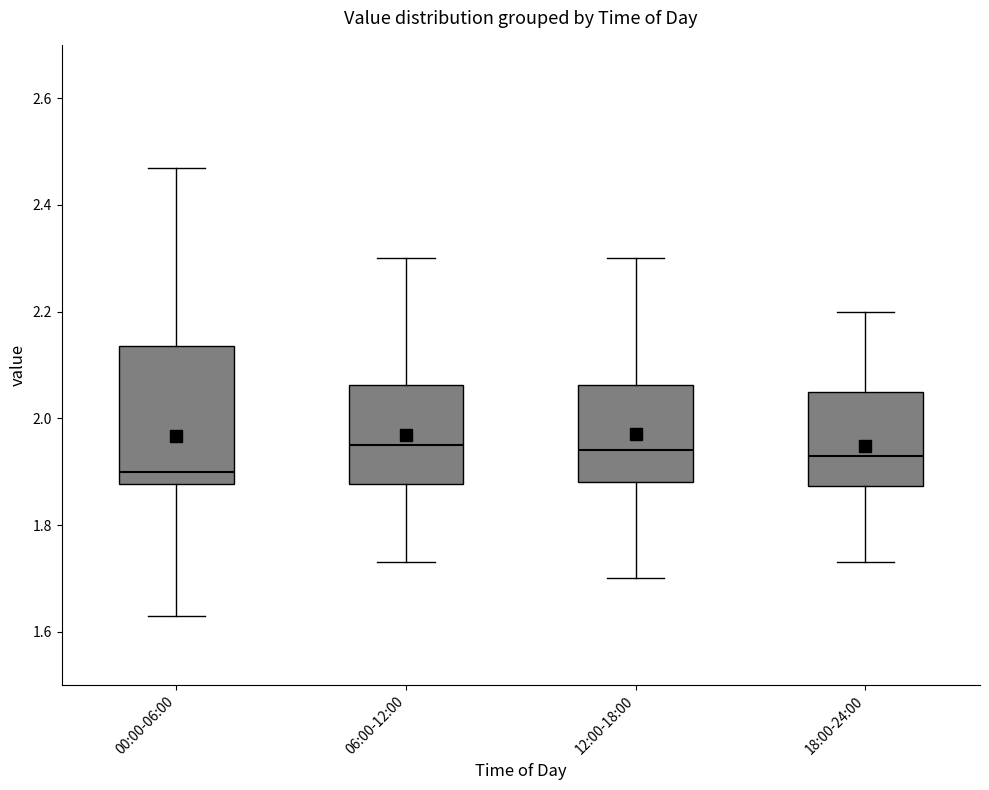

Reading left to right, read every box against the y-axis: the position of its median line, the range the box covers, and the ends of its whiskers. The values are not printed on the chart, so give them approximately, as read against the axis.

00:00-06:00: median 1.90, box 1.88 to 2.14, whiskers 1.64 to 2.48
06:00-12:00: median 1.96, box 1.88 to 2.06, whiskers 1.74 to 2.30
12:00-18:00: median 1.94, box 1.88 to 2.06, whiskers 1.70 to 2.30
18:00-24:00: median 1.94, box 1.88 to 2.06, whiskers 1.74 to 2.20